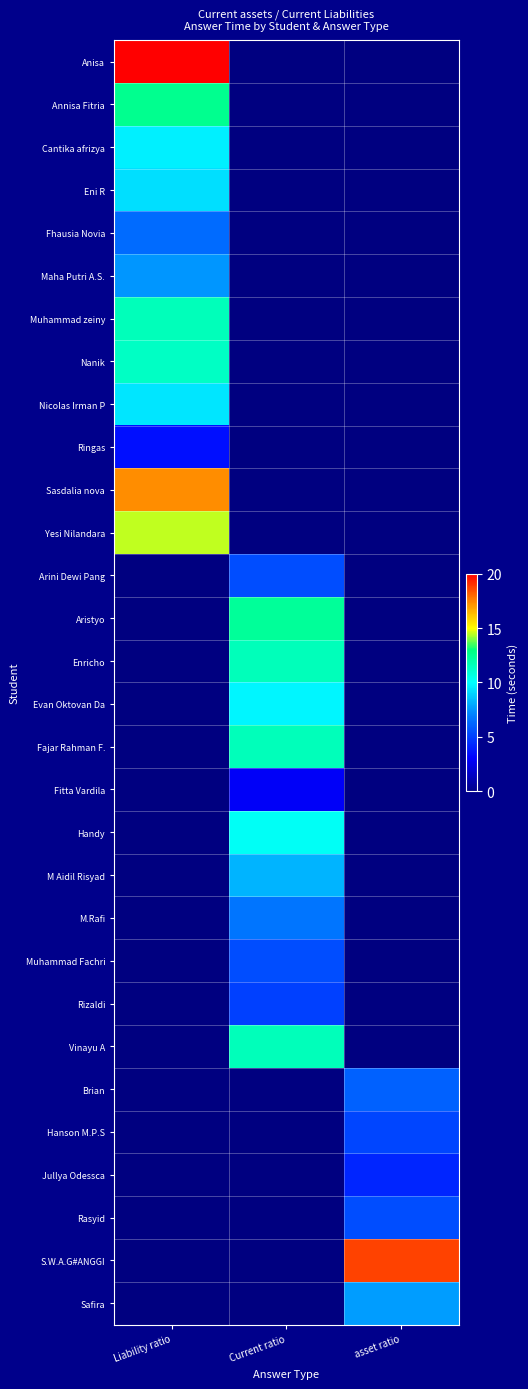

Which has a higher value, Current ratio or asset ratio?

asset ratio